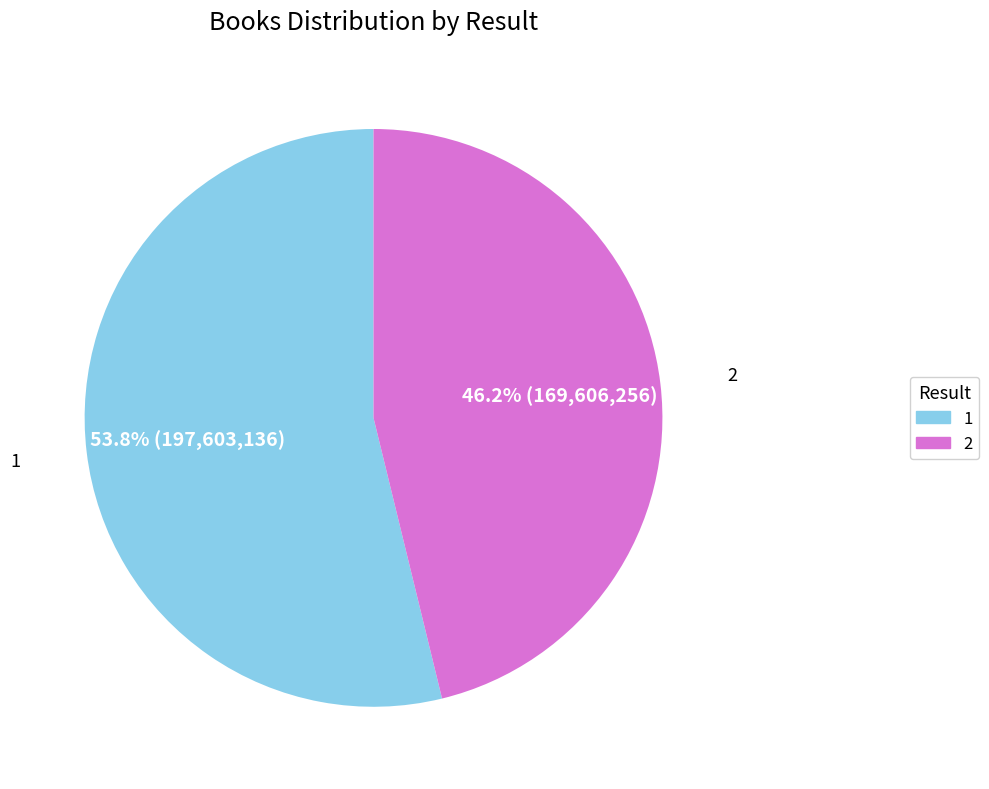

What percentage is the 2 slice, to the nearest percent?

46%